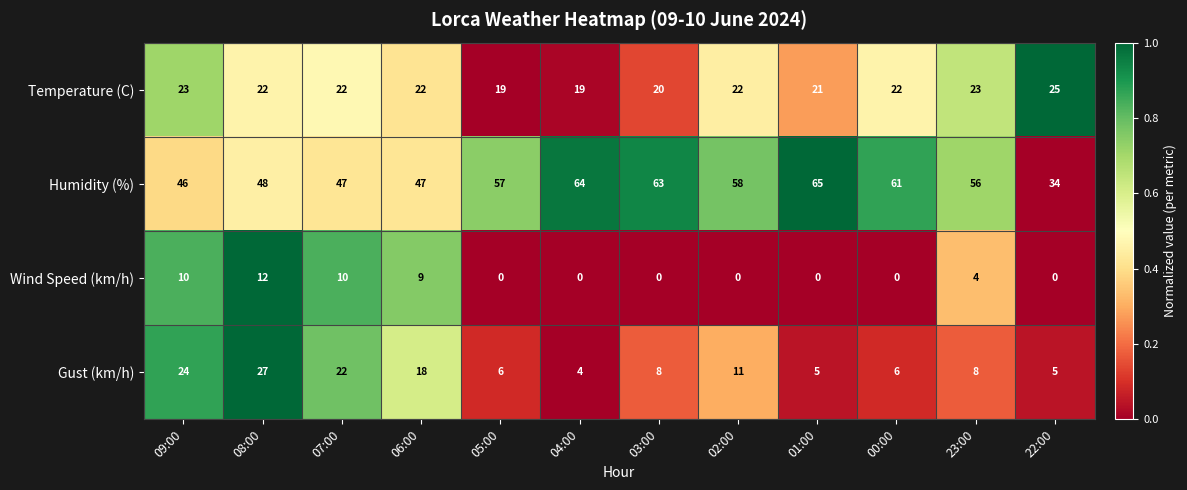

What is the spread (max minus min) of values at 22:00?

34